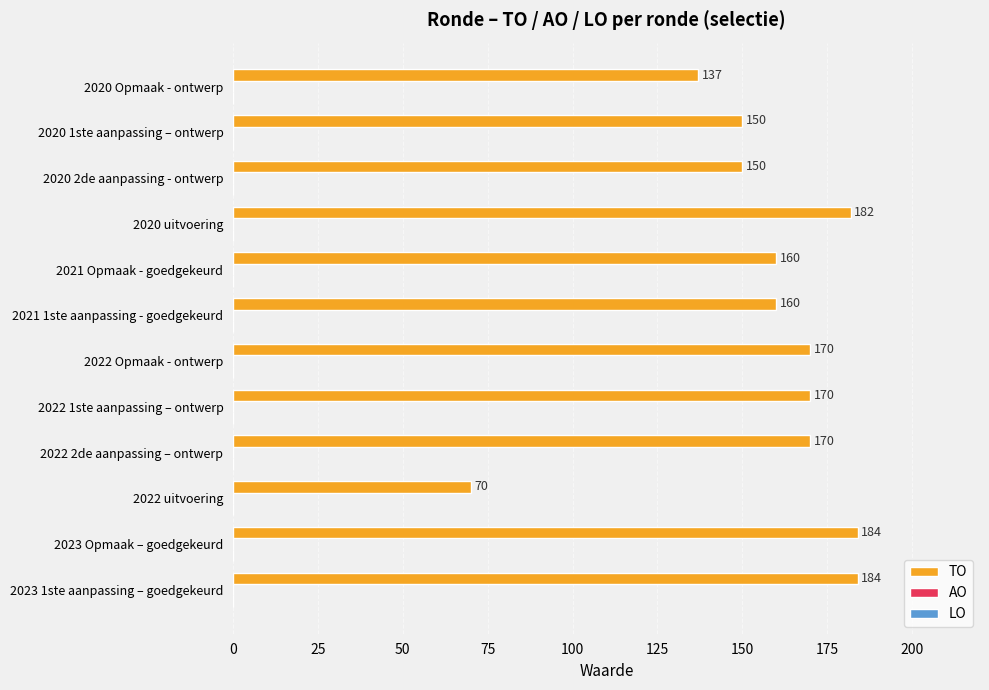

Are the bars horizontal?

Yes